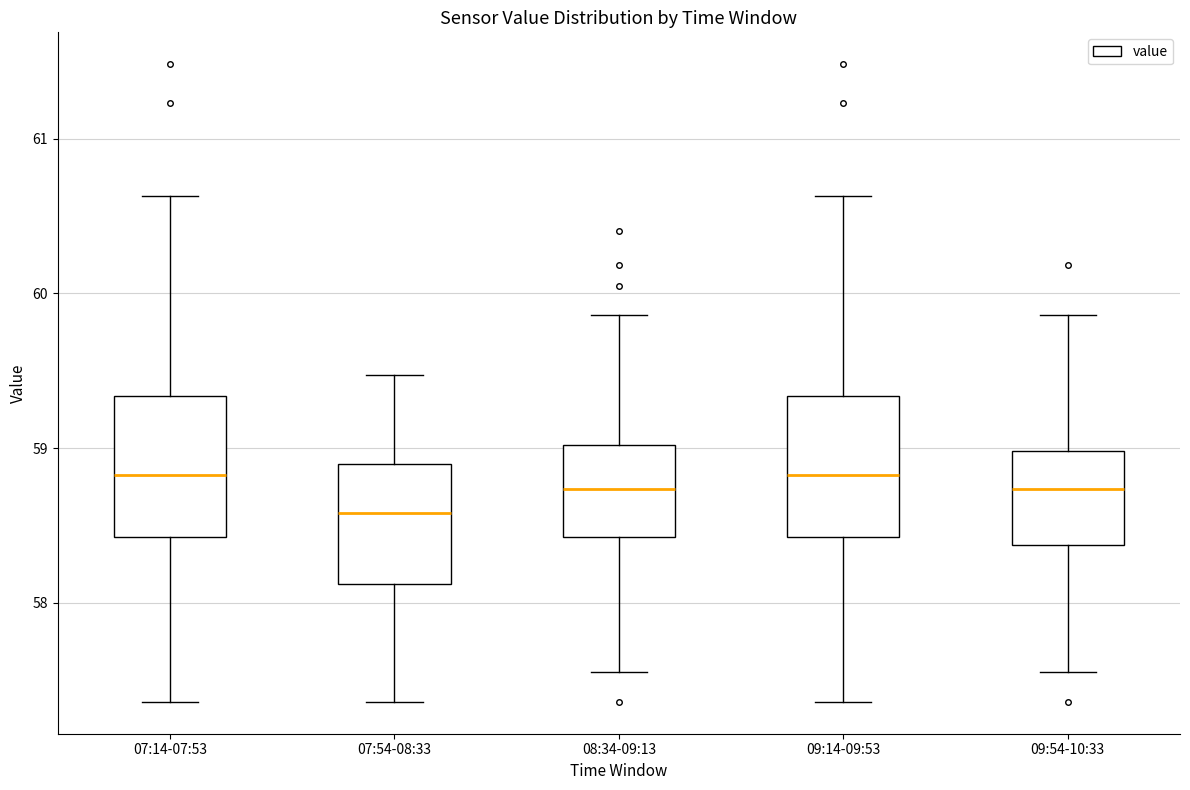

Reading left to right, read every box against the y-axis: the position of its median line, the range the box covers, and the ends of its whiskers. The values are not printed on the chart, so give them approximately, as read against the axis.

07:14-07:53: median 58.8, box 58.4 to 59.3, whiskers 57.4 to 60.6
07:54-08:33: median 58.6, box 58.1 to 58.9, whiskers 57.4 to 59.5
08:34-09:13: median 58.7, box 58.4 to 59.0, whiskers 57.6 to 59.9
09:14-09:53: median 58.8, box 58.4 to 59.3, whiskers 57.4 to 60.6
09:54-10:33: median 58.7, box 58.4 to 59.0, whiskers 57.6 to 59.9